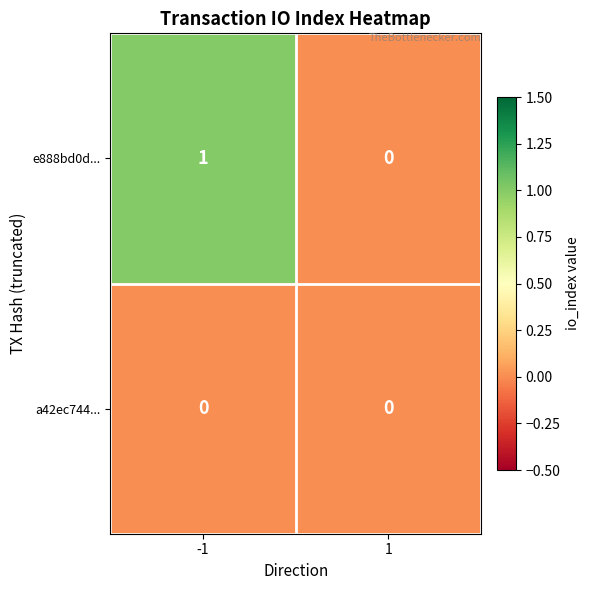

List the series in order of their overall mean, highest first.

e888bd0d..., a42ec744...